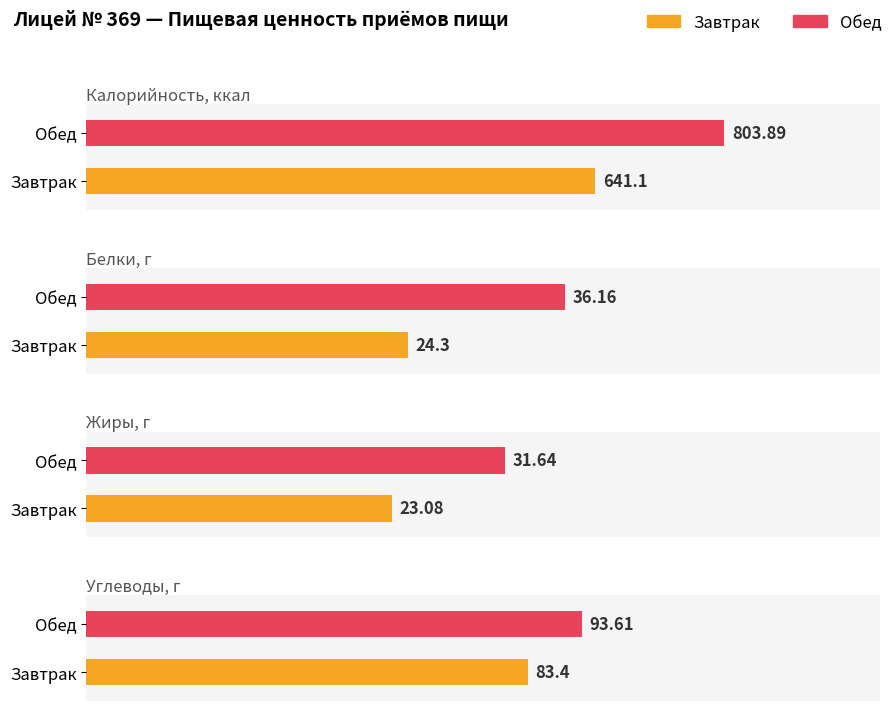

What is the spread (max minus min) of values at Обед?

772.2